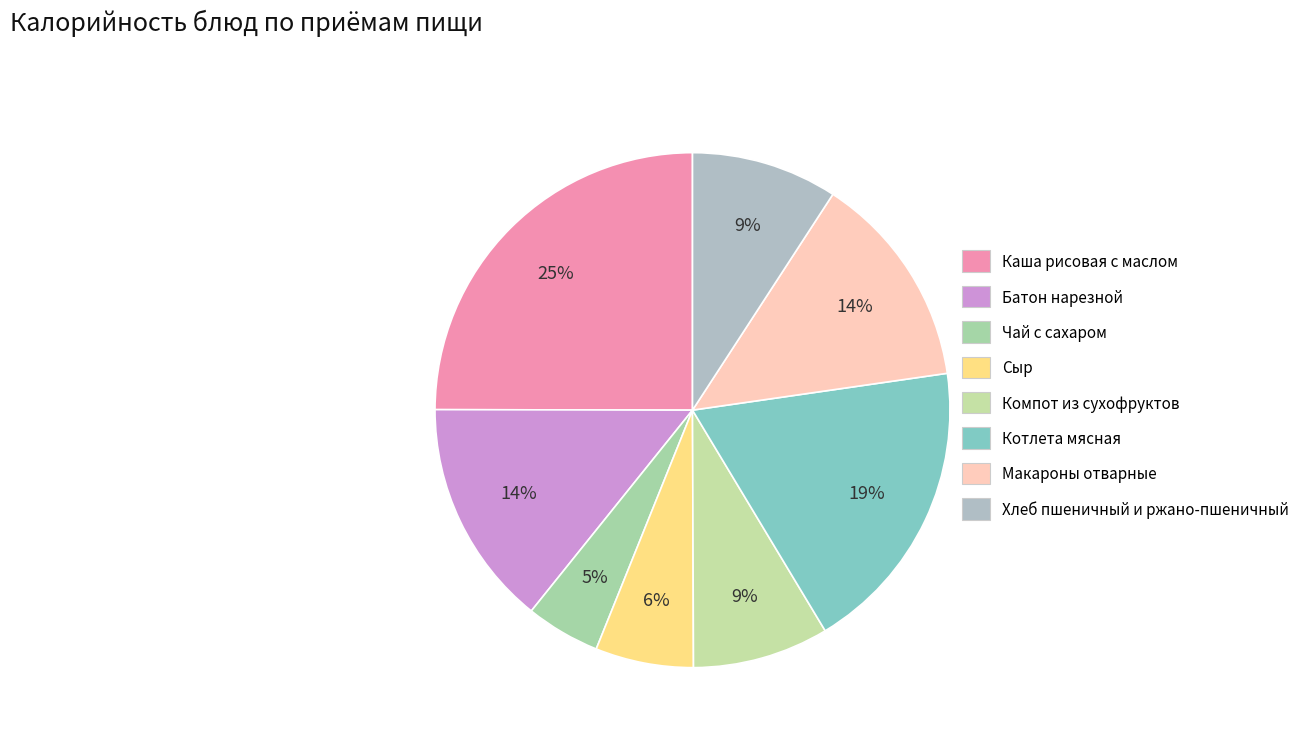

How many segments does this pie chart have?

8